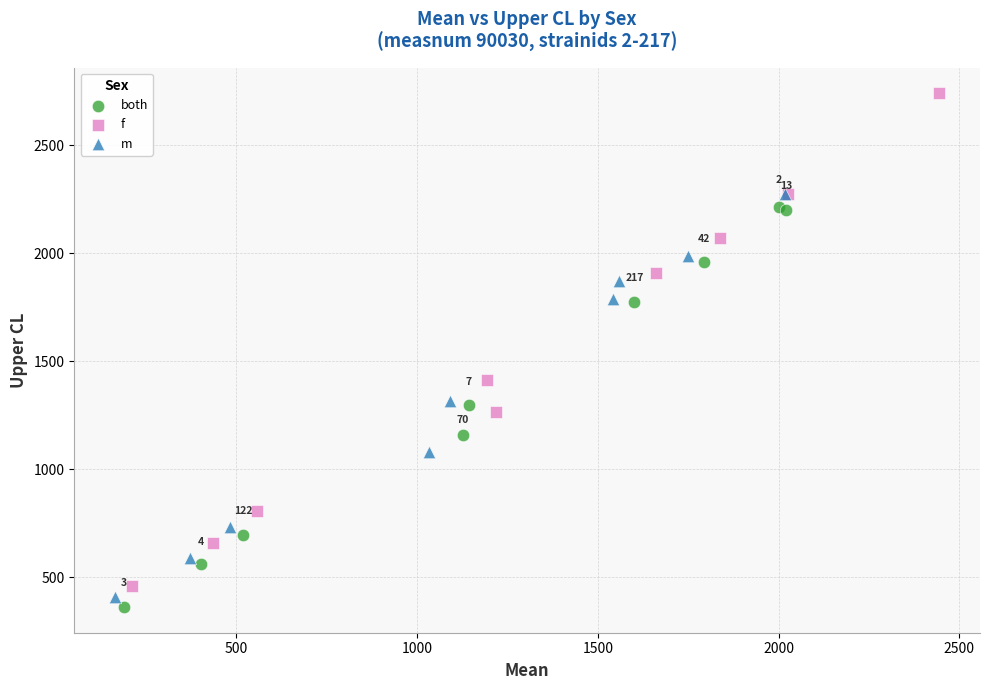

Which series has the widest spread of Y values?

f